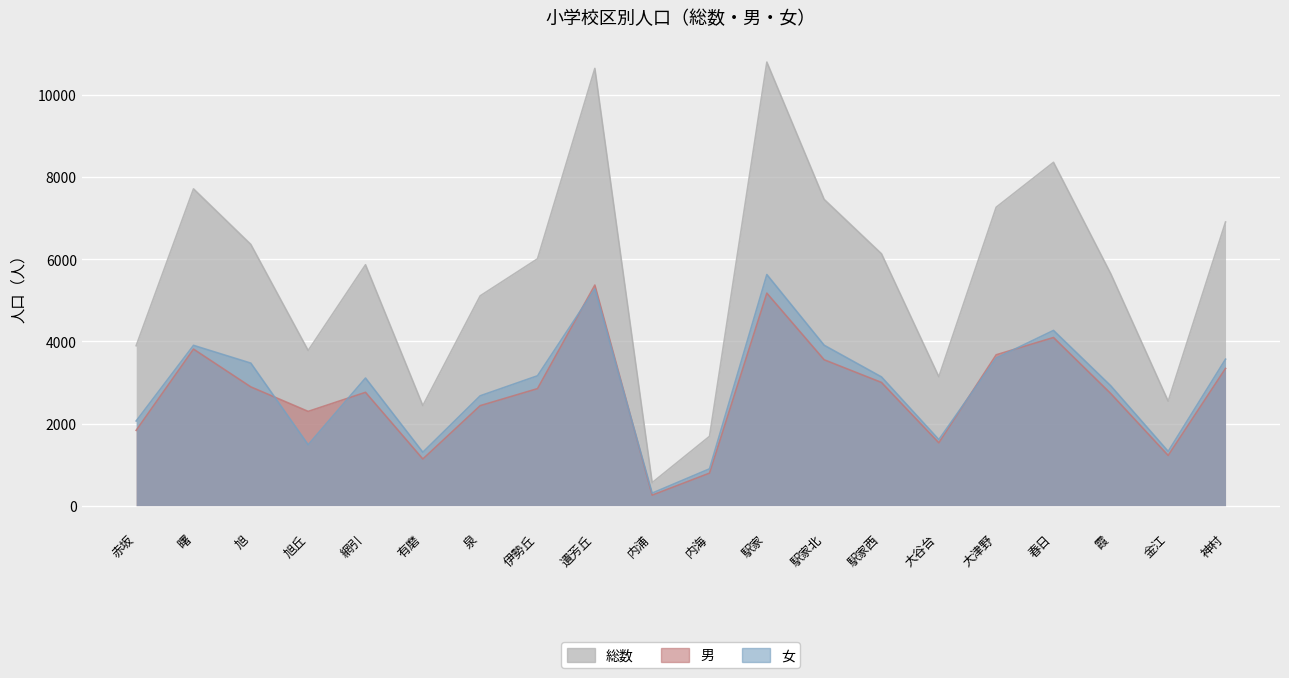

How many lines are shown in the chart?

3